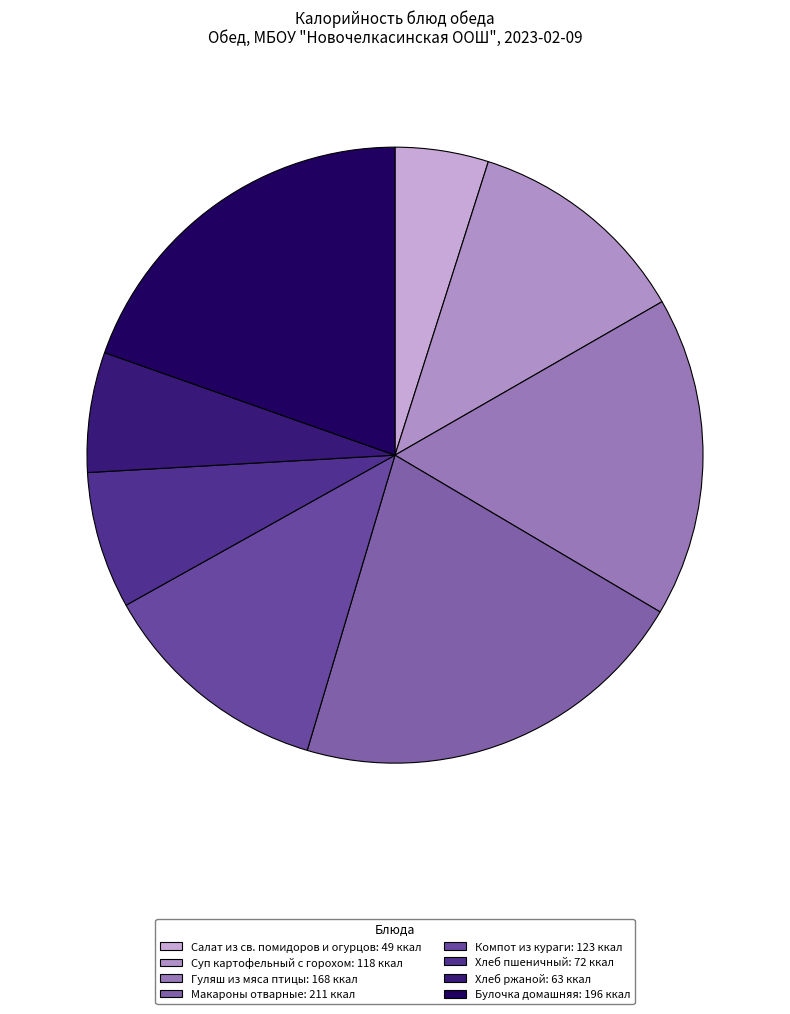

Which slice is the largest?

Макароны отварные